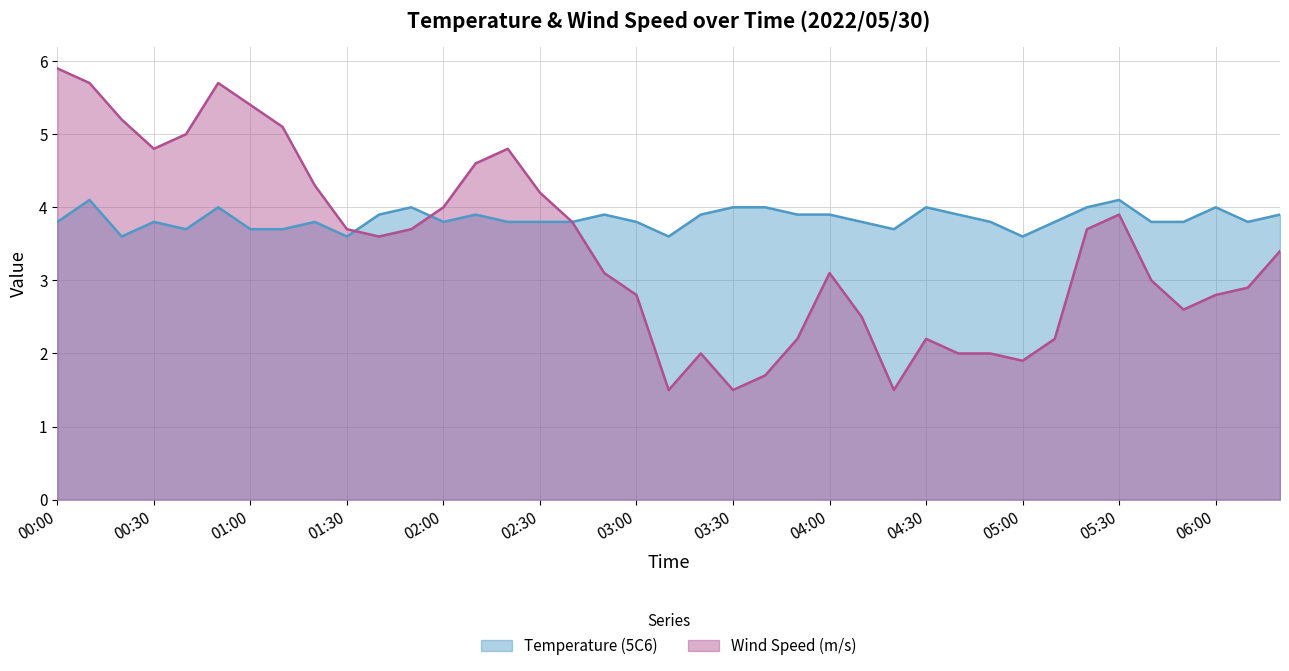

At which category does Wind Speed (m/s) reach its first local peak?

00:50